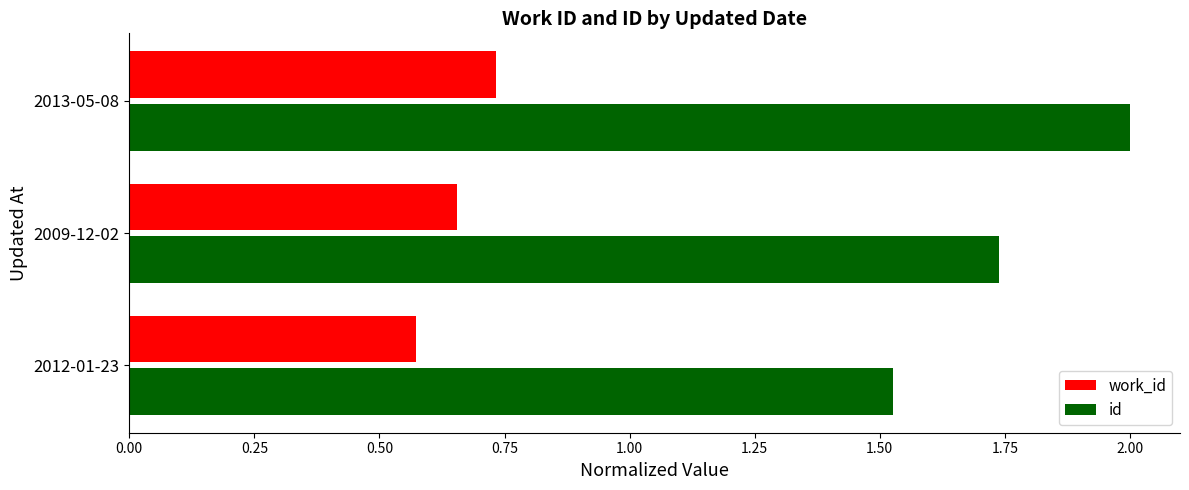

Which series has the largest total across all categories?

id